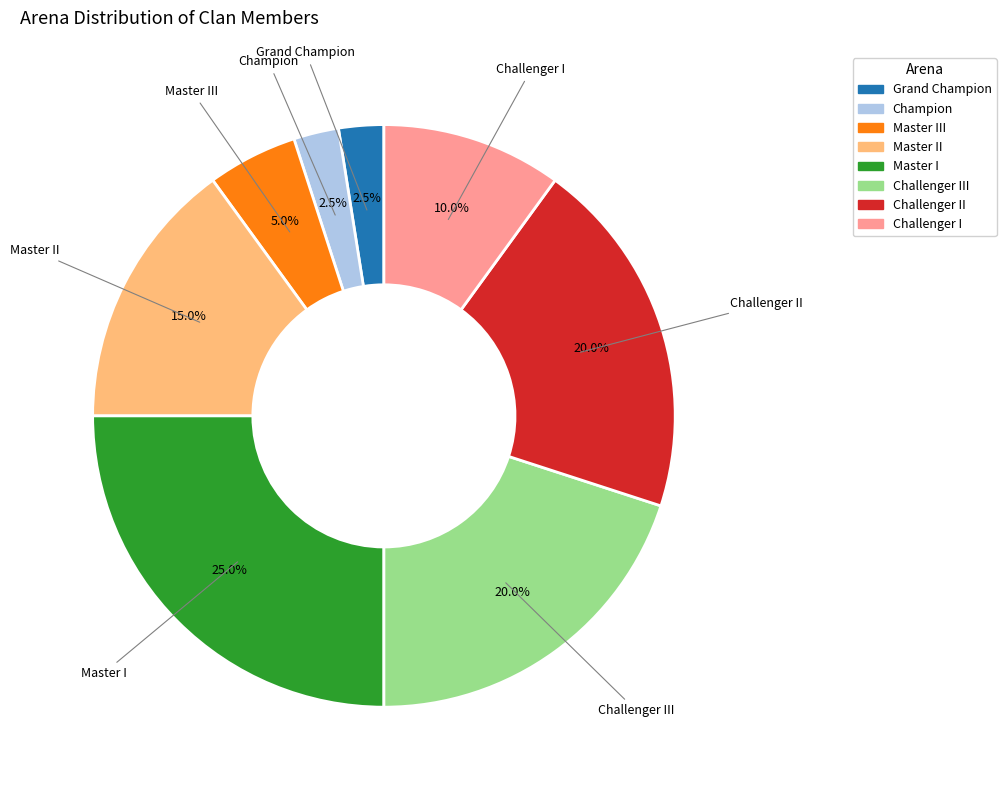

Is there a majority slice in this chart?

No